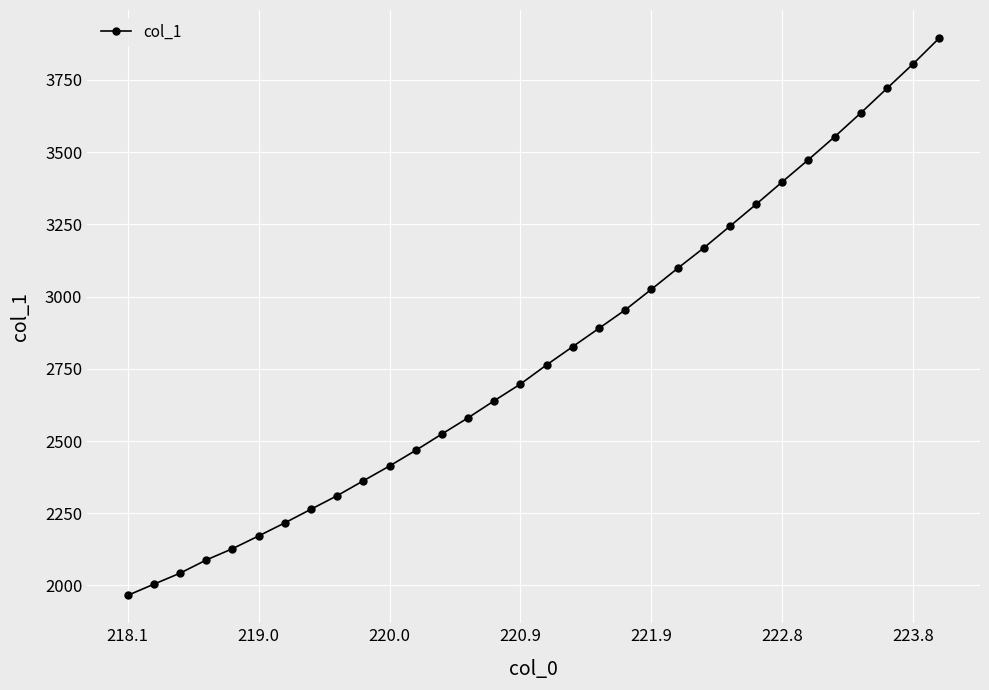

What is the value of the 15th point from the left?

2639.5